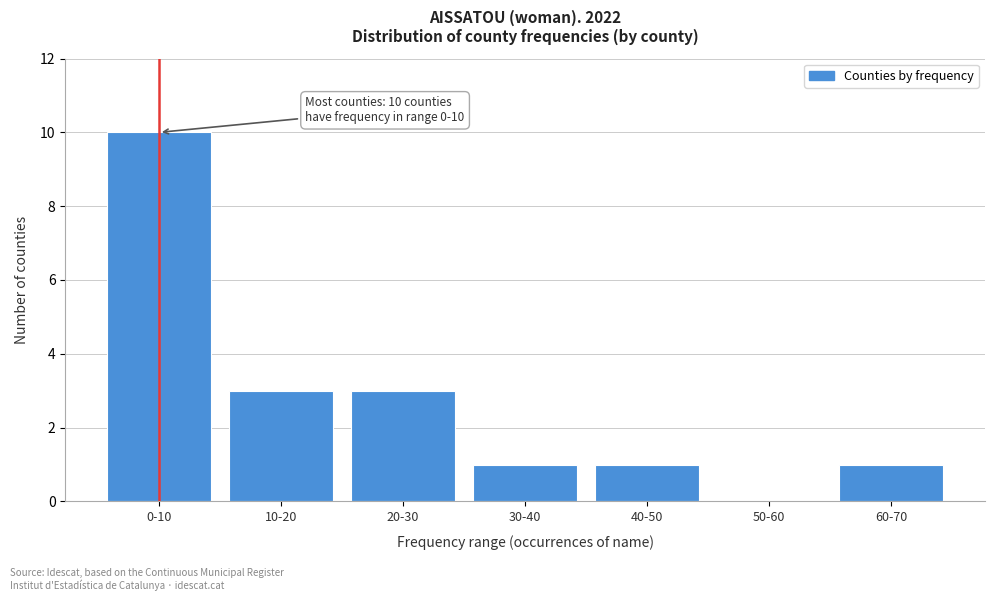

Reading right to left, list all the values displayed in this chart.

60-70=1	50-60=0	40-50=1	30-40=1	20-30=3	10-20=3	0-10=10